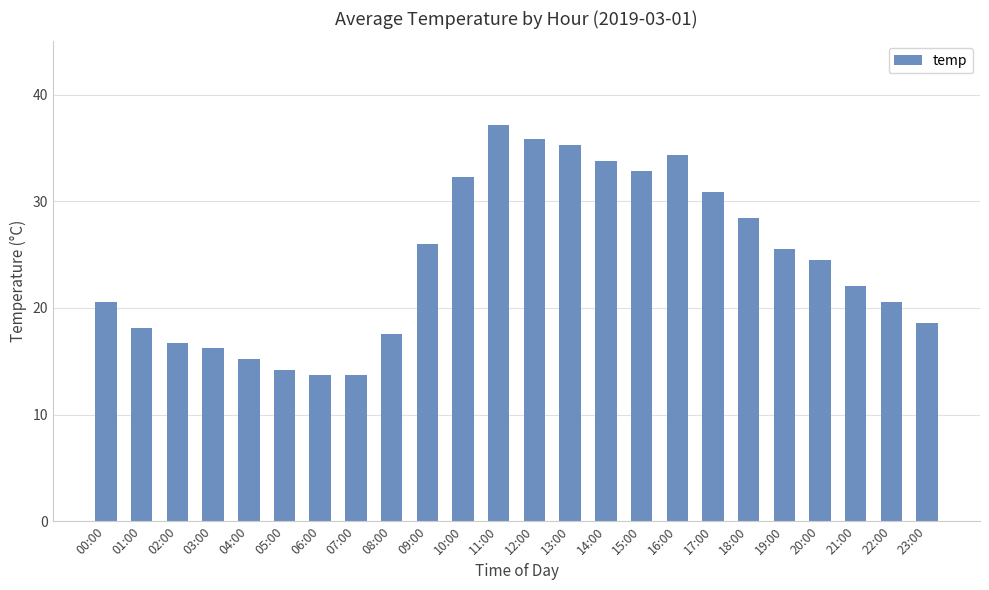

Reading left to right, list all the values displayed in this chart.

00:00=20.6	01:00=18.1	02:00=16.7	03:00=16.2	04:00=15.2	05:00=14.2	06:00=13.7	07:00=13.7	08:00=17.6	09:00=26.0	10:00=32.3	11:00=37.2	12:00=35.8	13:00=35.3	14:00=33.8	15:00=32.8	16:00=34.3	17:00=30.9	18:00=28.4	19:00=25.5	20:00=24.5	21:00=22.1	22:00=20.6	23:00=18.6